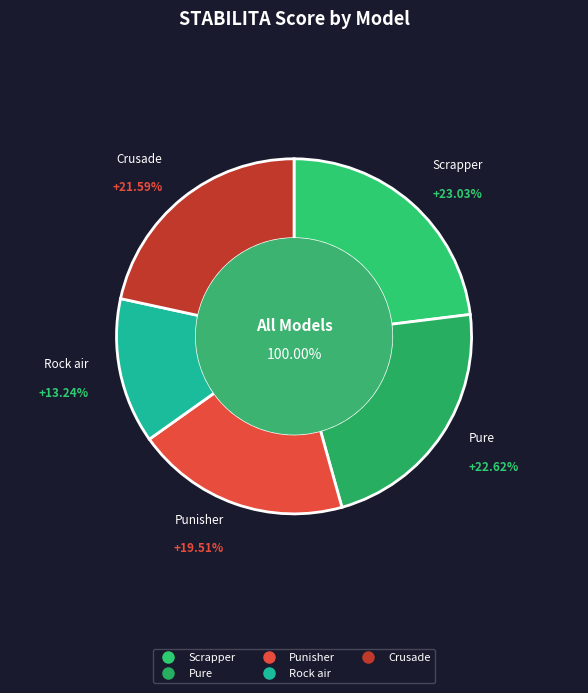

True or false: Rock air accounts for 13% of the total.

True